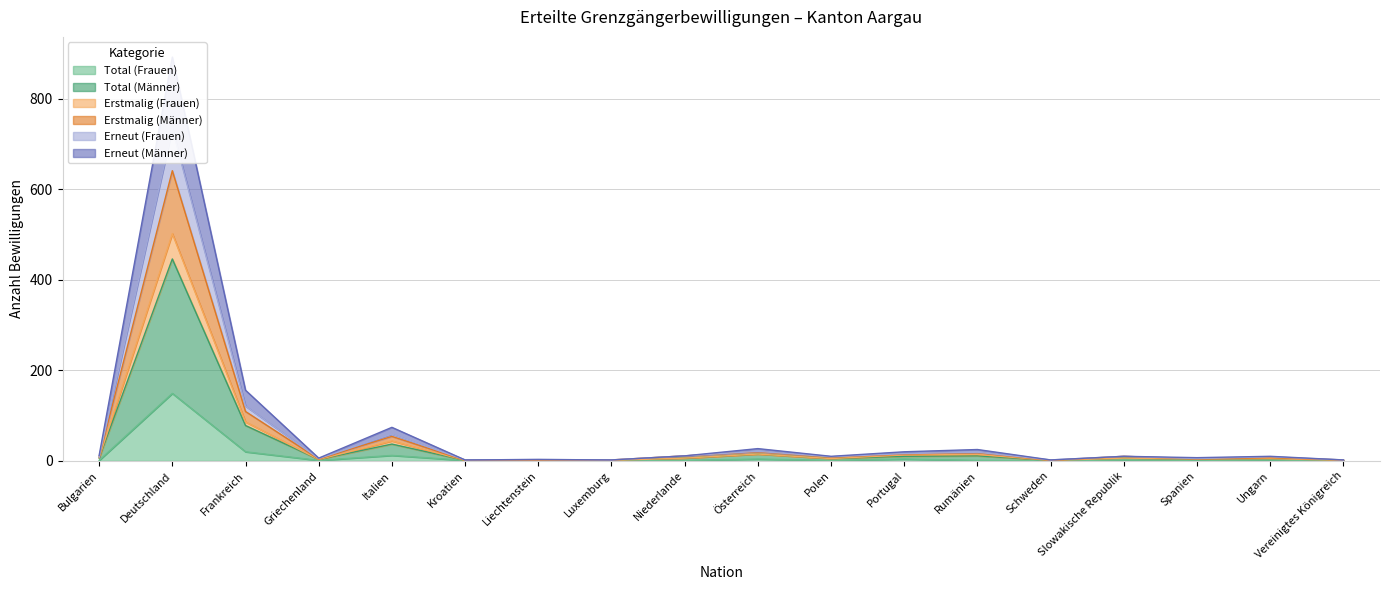

List the series in order of their peak value, lowest first.

Total (Frauen), Total (Männer), Erstmalig (Frauen), Erneut (Frauen), Erstmalig (Männer), Erneut (Männer)